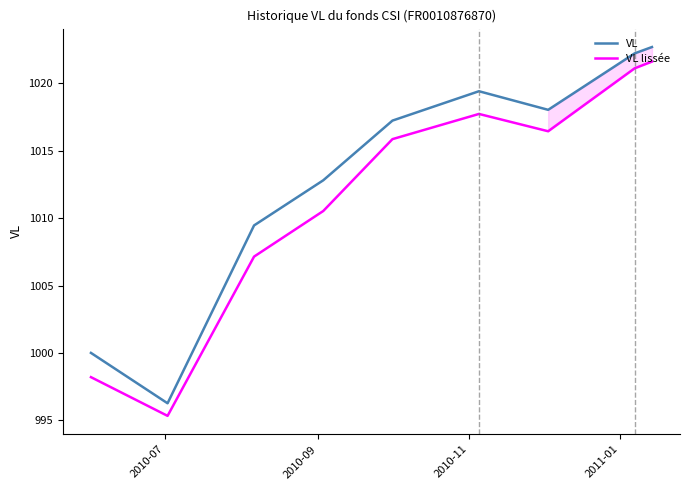

Is it true that VL equals 1651.1 at 2010-11?

False